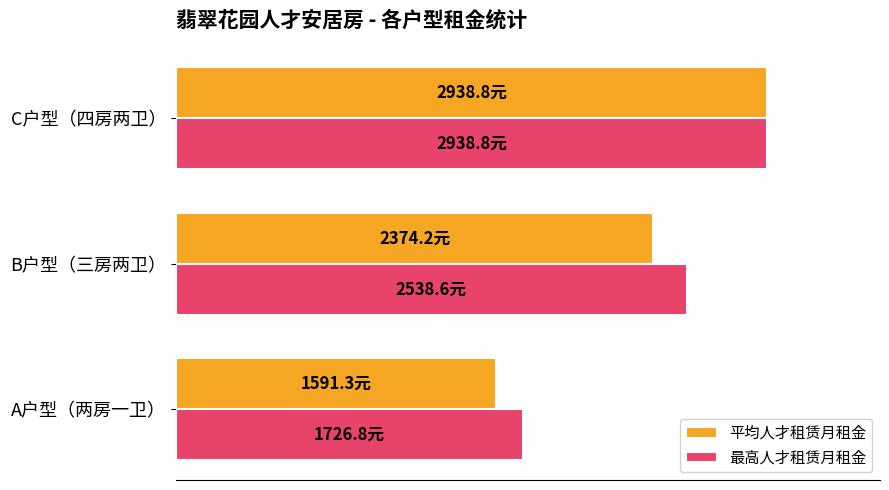

What is the value of the 平均人才租赁月租金 bar at the 3rd from the left?

2938.8